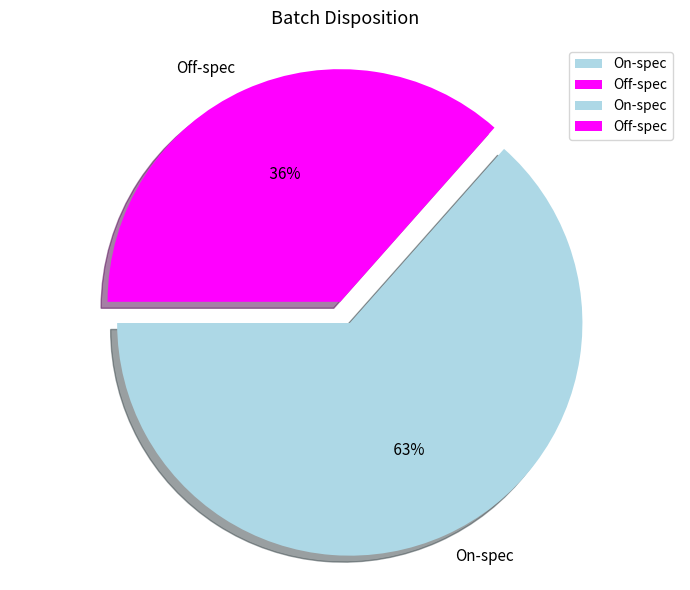

How many segments does this pie chart have?

2